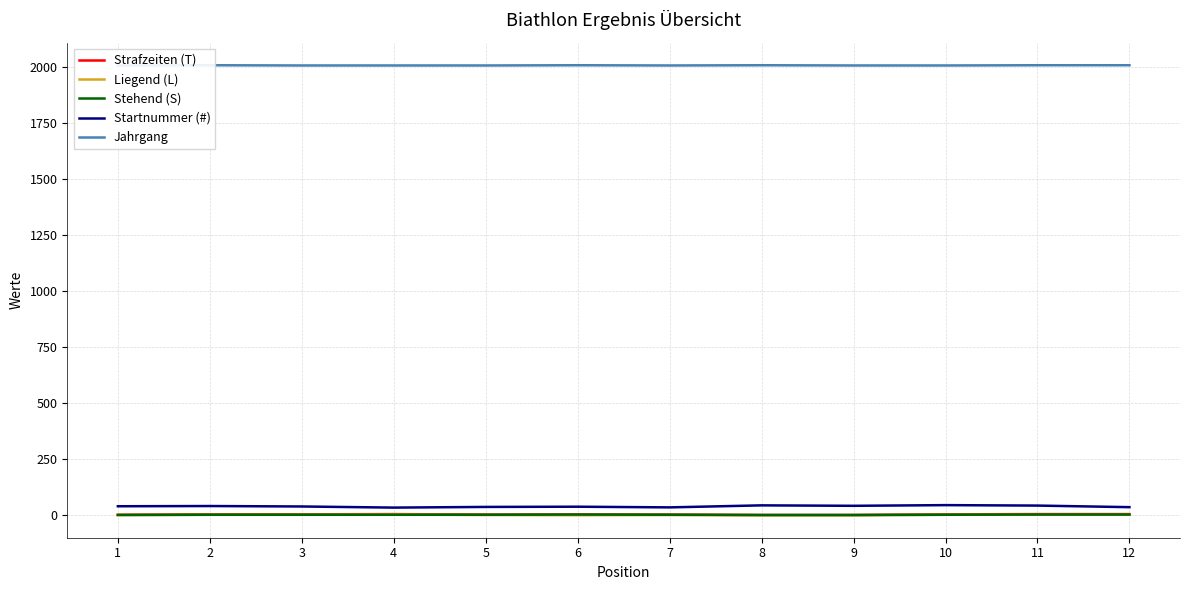

What is the value of the Liegend (L) point at the 1st from the left?

1